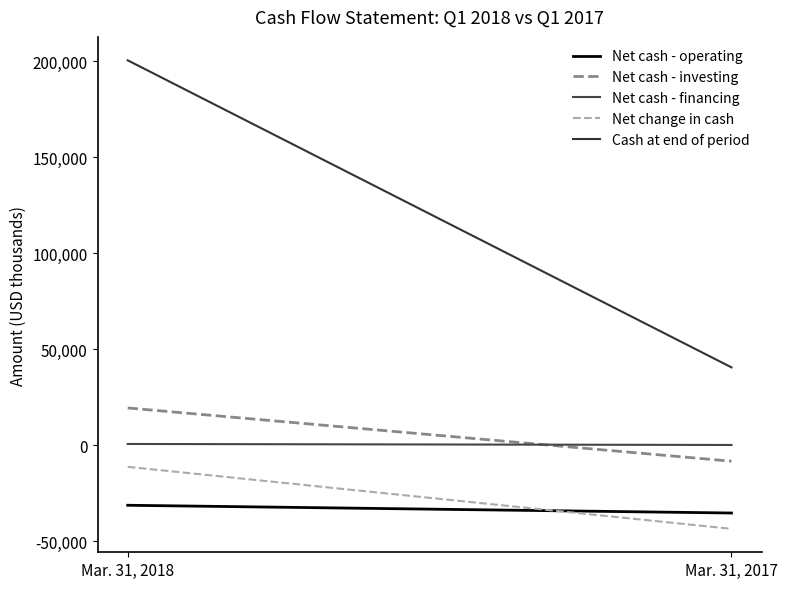

At which category does the chart reach its minimum across all series?

Mar. 31, 2017